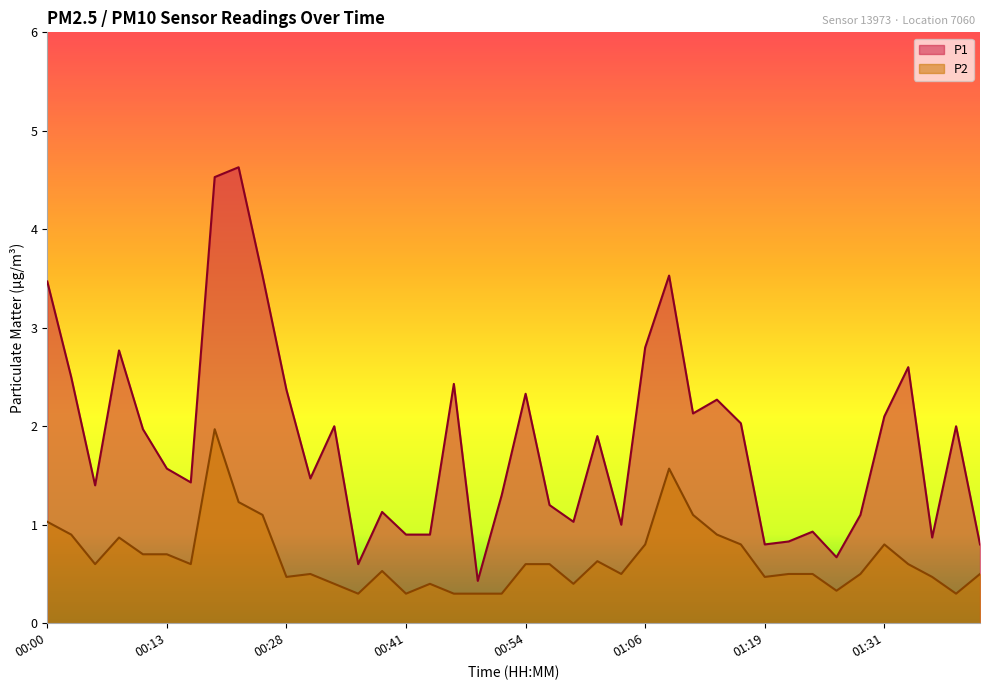

Read the P2 value at 00:49.

0.3